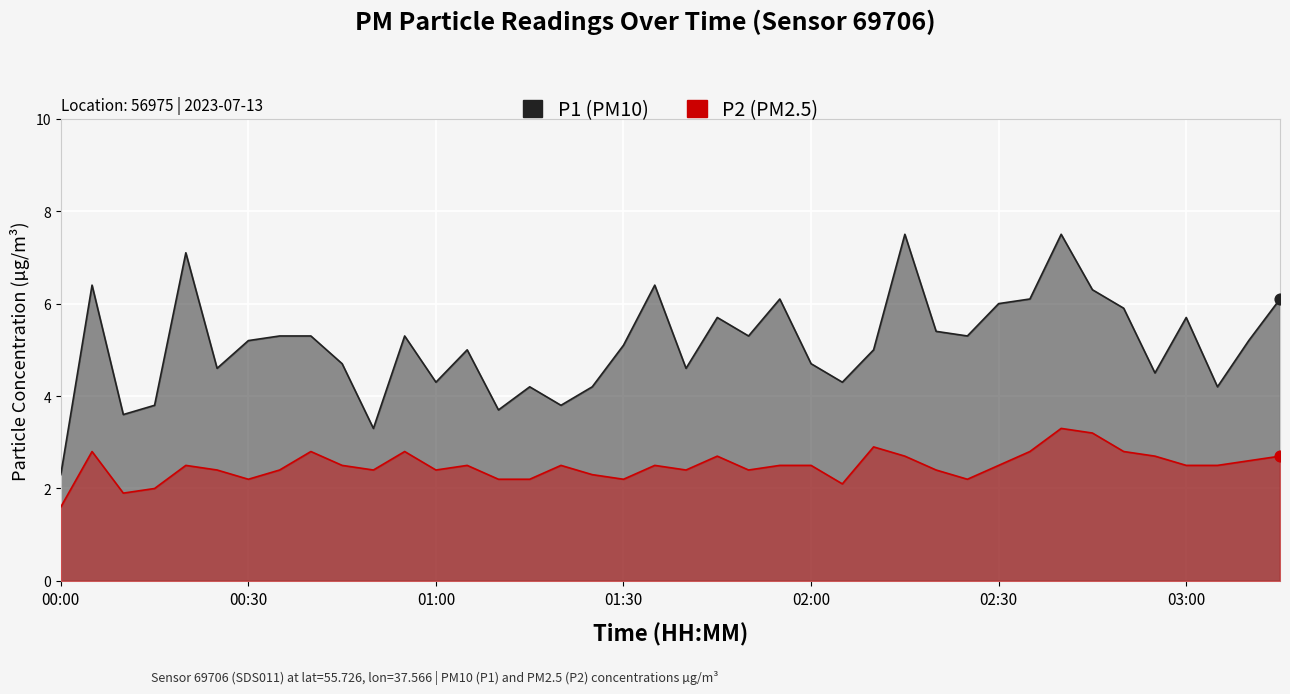

At how many categories does at least one series exceed 7?

3